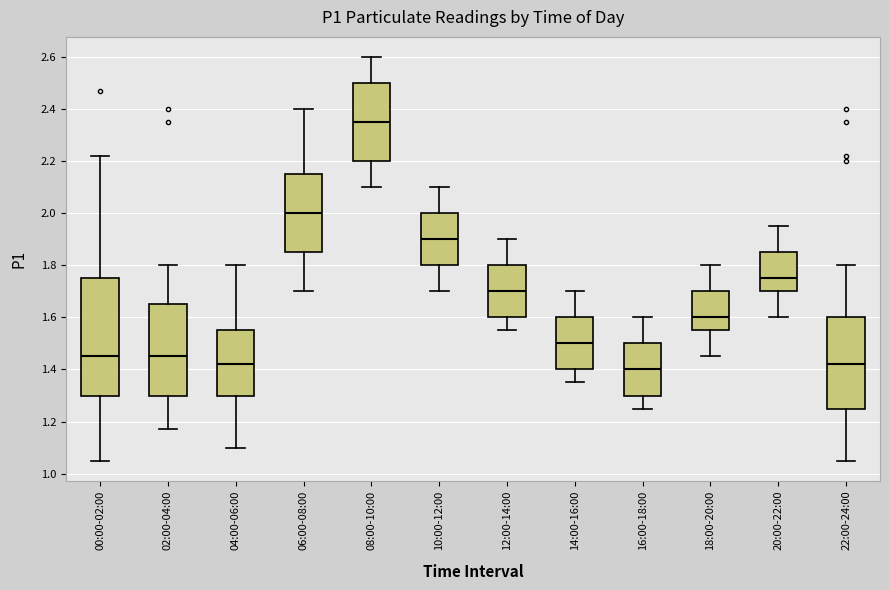

Reading left to right, transcribe this box plot: for each box, give where its median line is, the range the box spans, and where its two whiskers end, as read against the y-axis. The values are not printed on the chart, so give them approximately, as read against the axis.

00:00-02:00: median 1.46, box 1.30 to 1.76, whiskers 1.06 to 2.22
02:00-04:00: median 1.46, box 1.30 to 1.66, whiskers 1.18 to 1.80
04:00-06:00: median 1.42, box 1.30 to 1.56, whiskers 1.10 to 1.80
06:00-08:00: median 2.00, box 1.86 to 2.16, whiskers 1.70 to 2.40
08:00-10:00: median 2.36, box 2.20 to 2.50, whiskers 2.10 to 2.60
10:00-12:00: median 1.90, box 1.80 to 2.00, whiskers 1.70 to 2.10
12:00-14:00: median 1.70, box 1.60 to 1.80, whiskers 1.56 to 1.90
14:00-16:00: median 1.50, box 1.40 to 1.60, whiskers 1.36 to 1.70
16:00-18:00: median 1.40, box 1.30 to 1.50, whiskers 1.26 to 1.60
18:00-20:00: median 1.60, box 1.56 to 1.70, whiskers 1.46 to 1.80
20:00-22:00: median 1.76, box 1.70 to 1.86, whiskers 1.60 to 1.96
22:00-24:00: median 1.42, box 1.26 to 1.60, whiskers 1.06 to 1.80